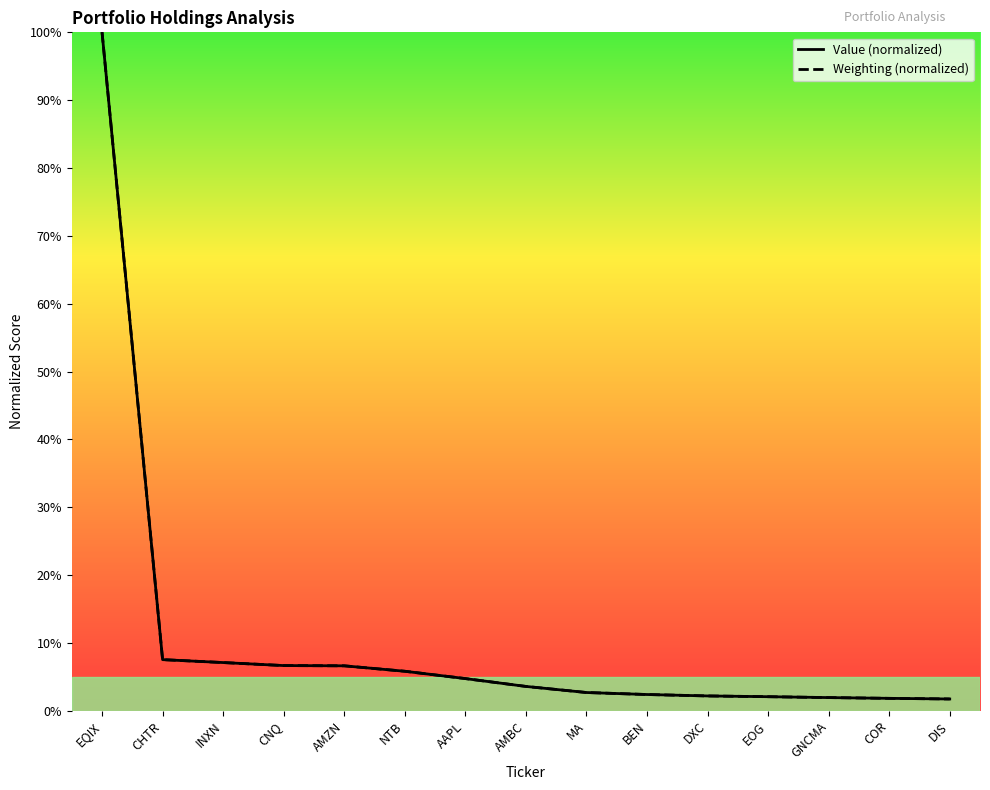

At which label does Weighting (normalized) reach its peak?

EQIX